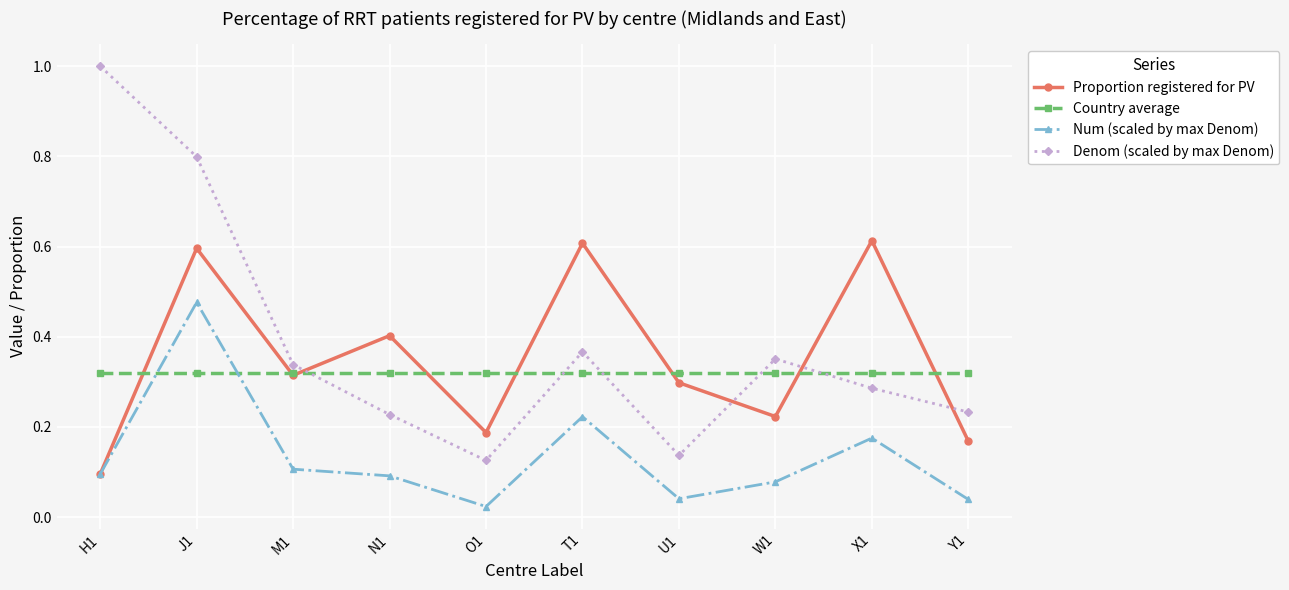

True or false: Num (scaled by max Denom) and Denom (scaled by max Denom) intersect in this chart.

False